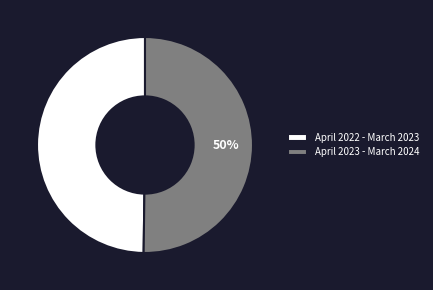

The April 2023 - March 2024 slice represents 50% of the pie. True or false?

True